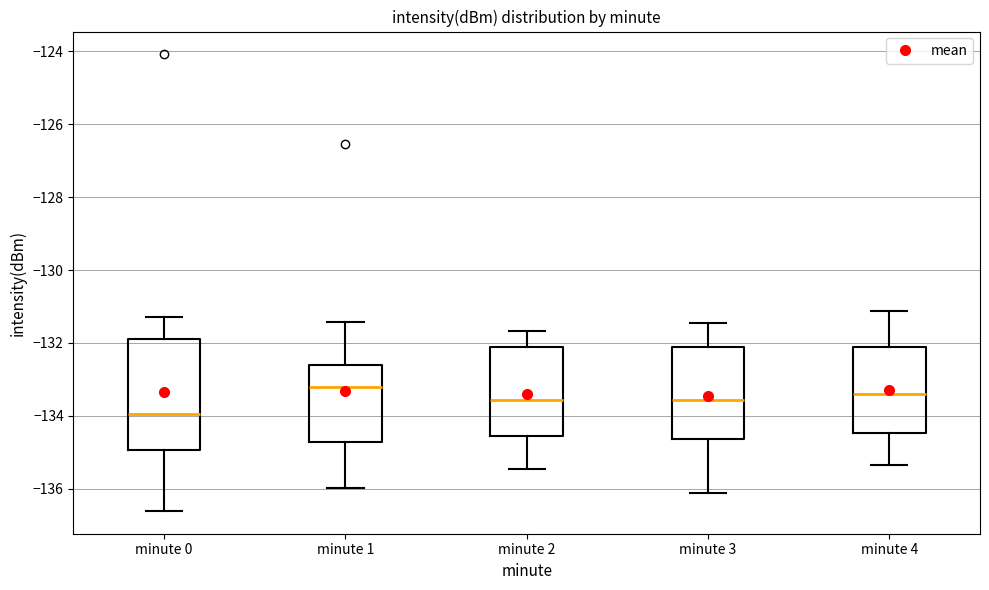

Which box's median line is the lowest?

minute 0